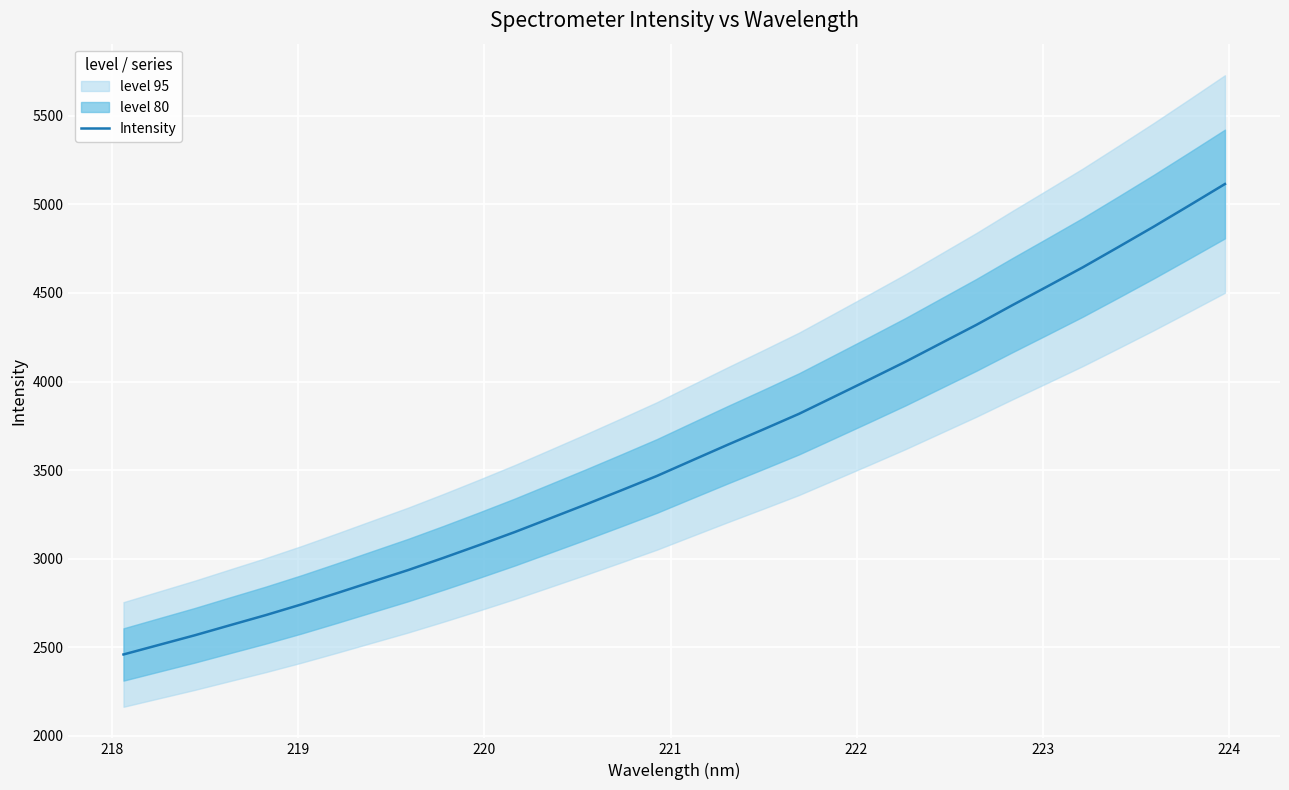

What is the lowest value of the Intensity series?

2459.9